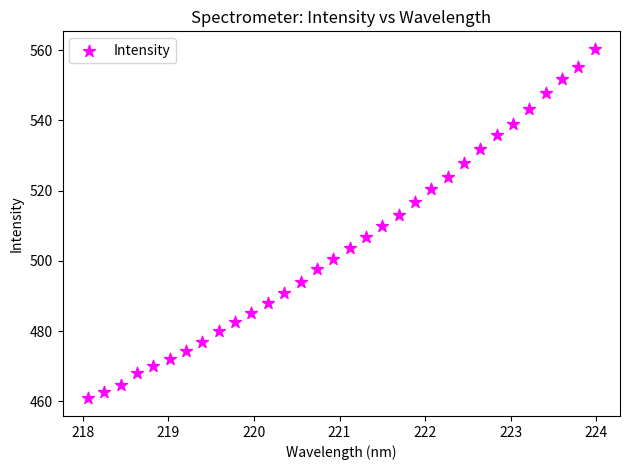

What is the range of Y values (max minus min)?

99.6